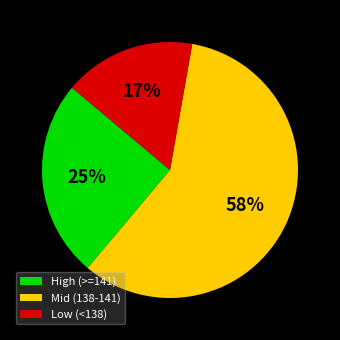

Is there a majority slice in this chart?

Yes